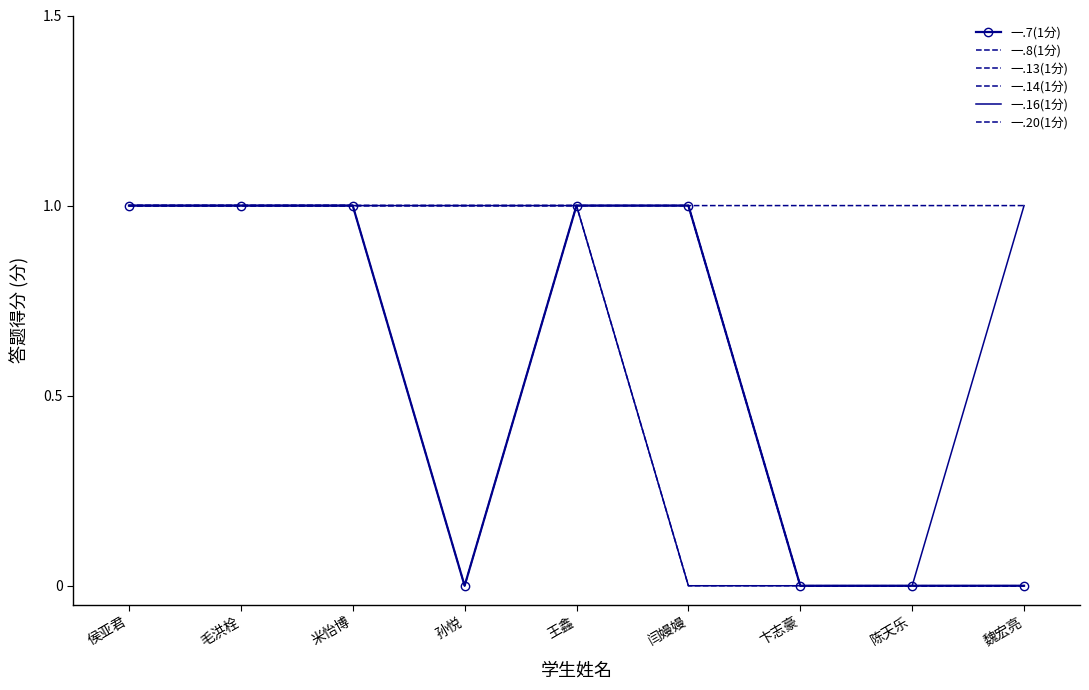

What is the label of the 1st point from the right?

魏宏亮